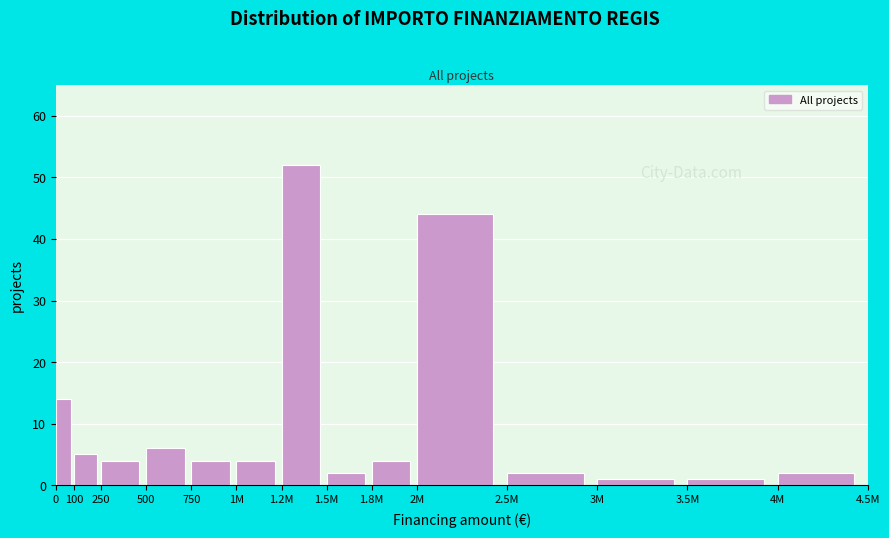

Reading right to left, what are all the values shown in this chart?

2	1	1	2	44	4	2	52	4	4	6	4	5	14